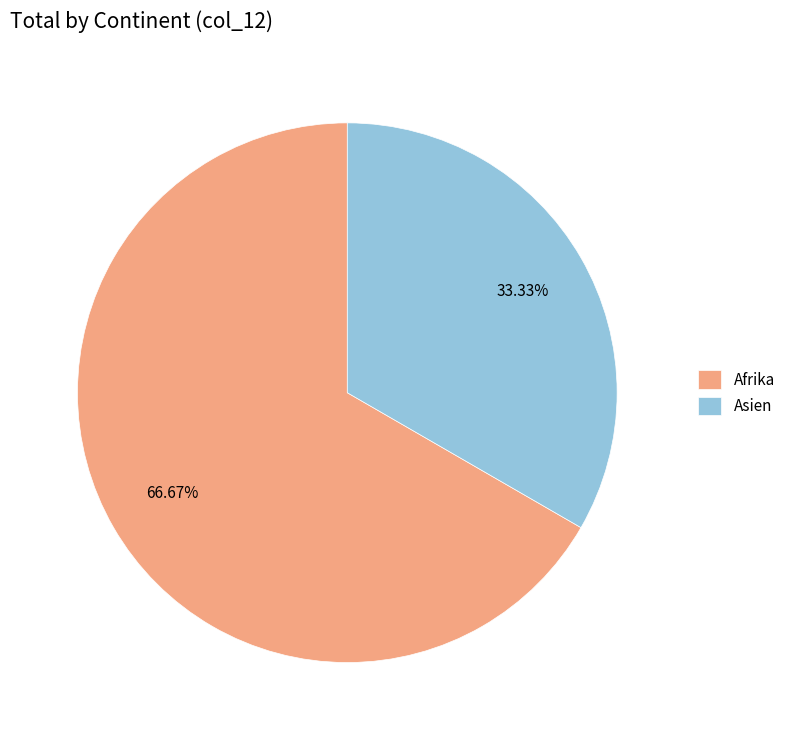

Is the sum of Afrika and Asien greater than half?

Yes